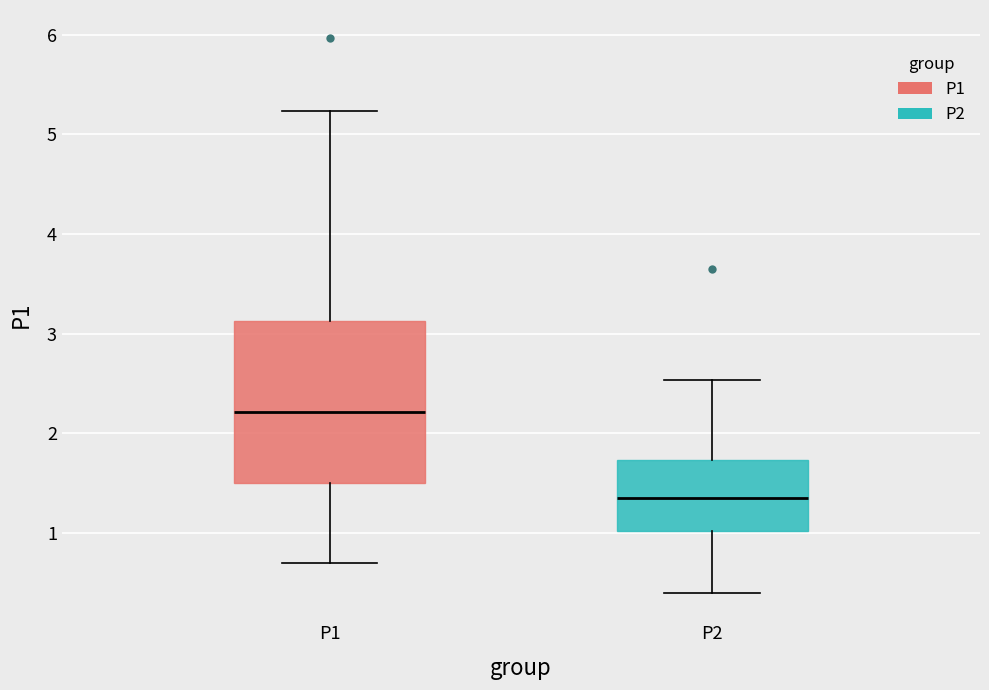

Reading left to right, transcribe this box plot: for each box, give where its median line is, the range the box spans, and where its two whiskers end, as read against the y-axis. The values are not printed on the chart, so give them approximately, as read against the axis.

P1: median 2.2, box 1.5 to 3.1, whiskers 0.7 to 5.2
P2: median 1.4, box 1.0 to 1.7, whiskers 0.4 to 2.5